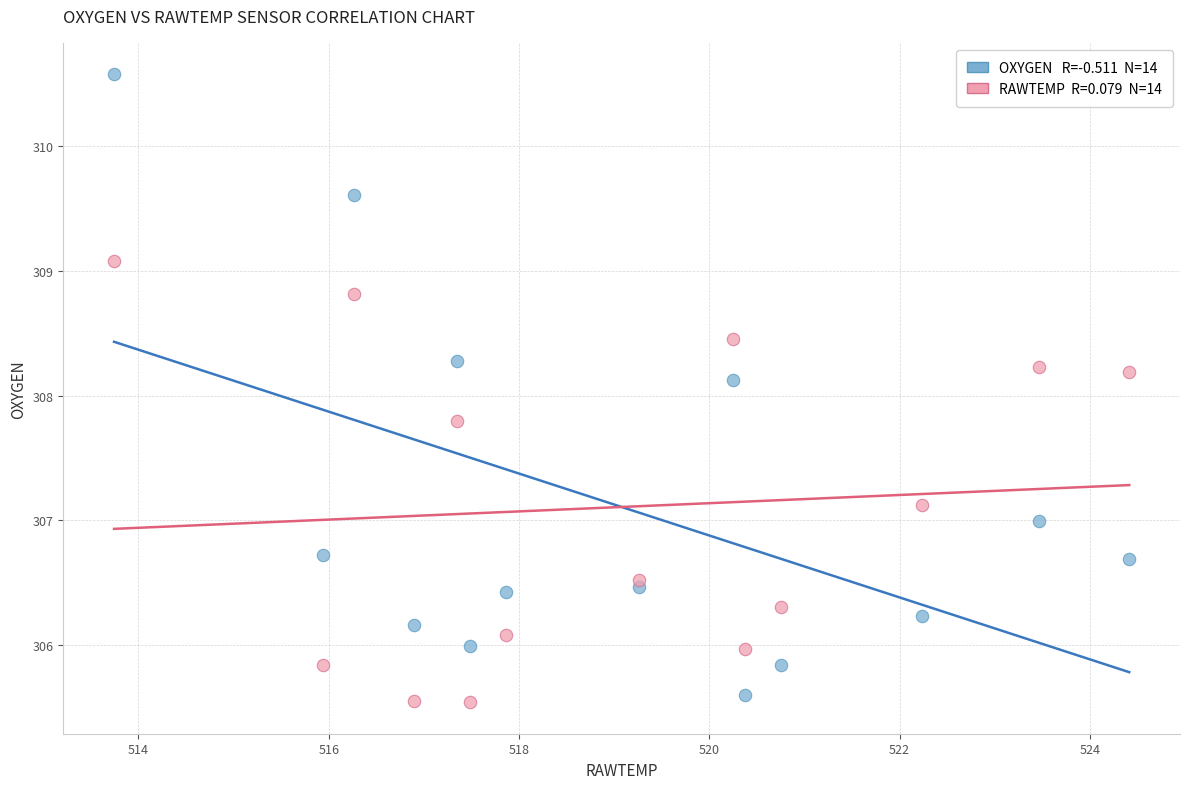

Across all series, what Y value is closest to 308?

308.1